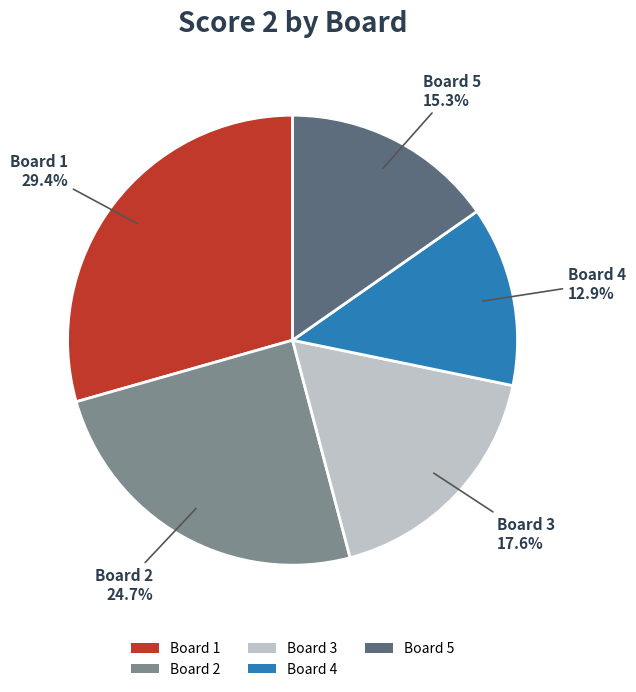

Rank the categories by value from highest to lowest.

Board 1, Board 2, Board 3, Board 5, Board 4